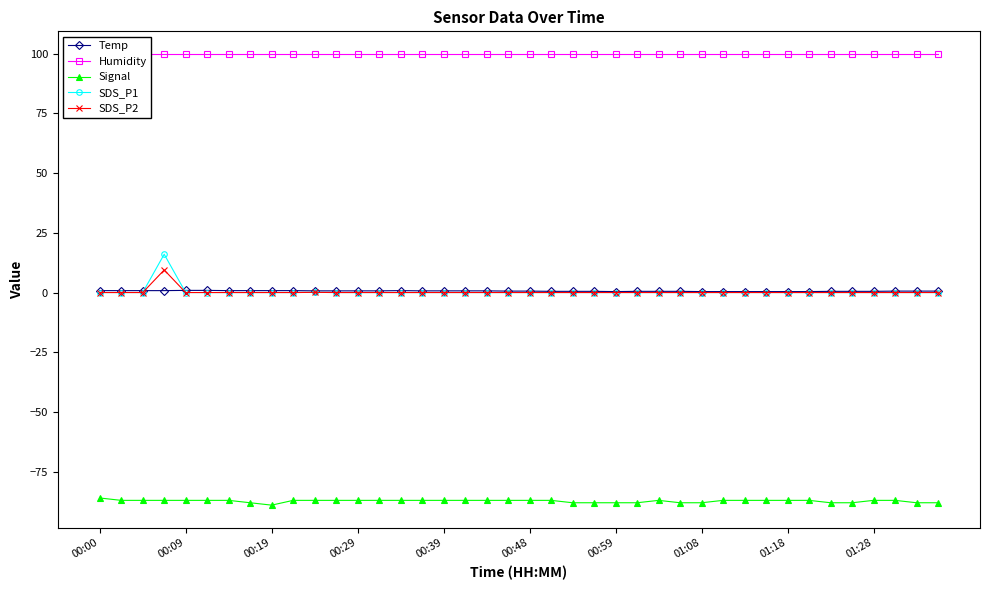

Where is the first local maximum for Temp?

14